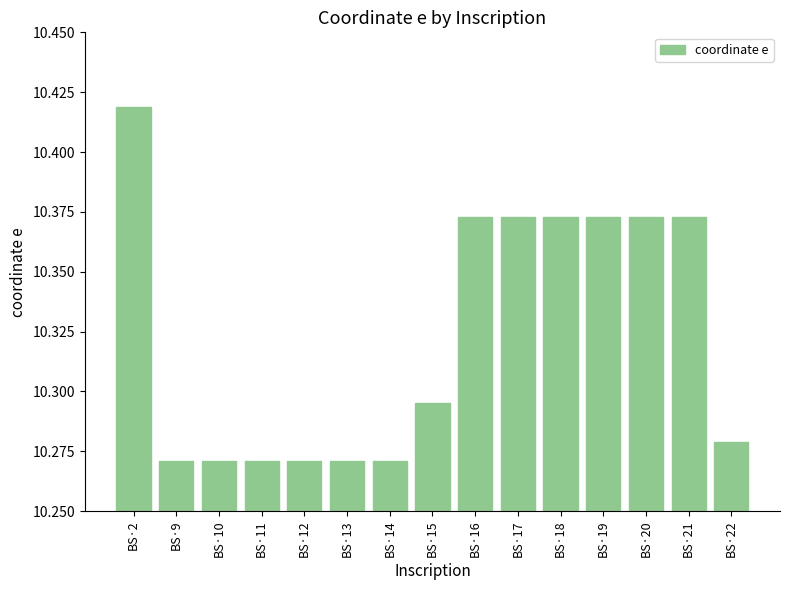

How many series are shown in this chart?

1